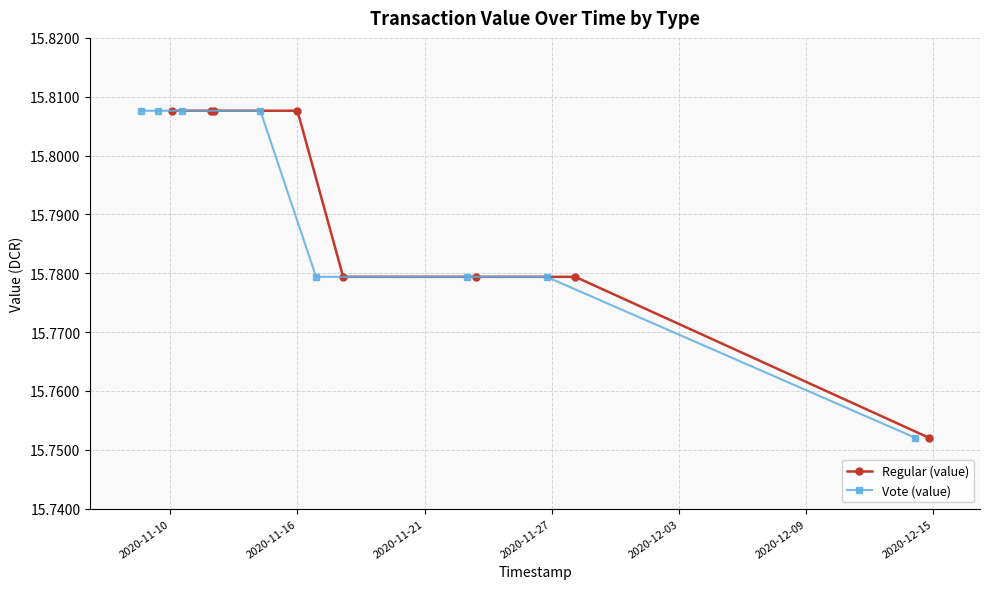

How many Regular (value) values are between 15 and 16?

8